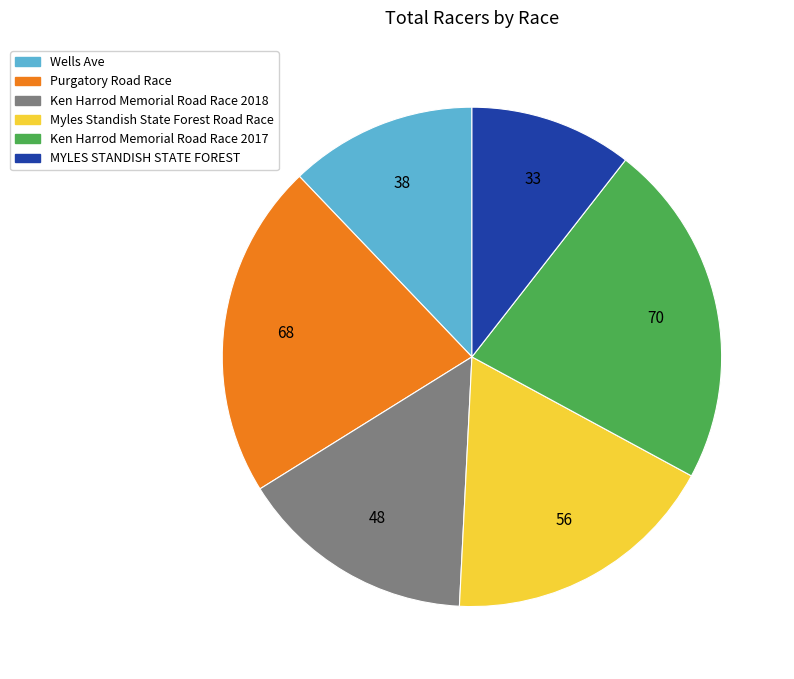

Which has a higher value, Purgatory Road Race or Ken Harrod Memorial Road Race 2017?

Ken Harrod Memorial Road Race 2017